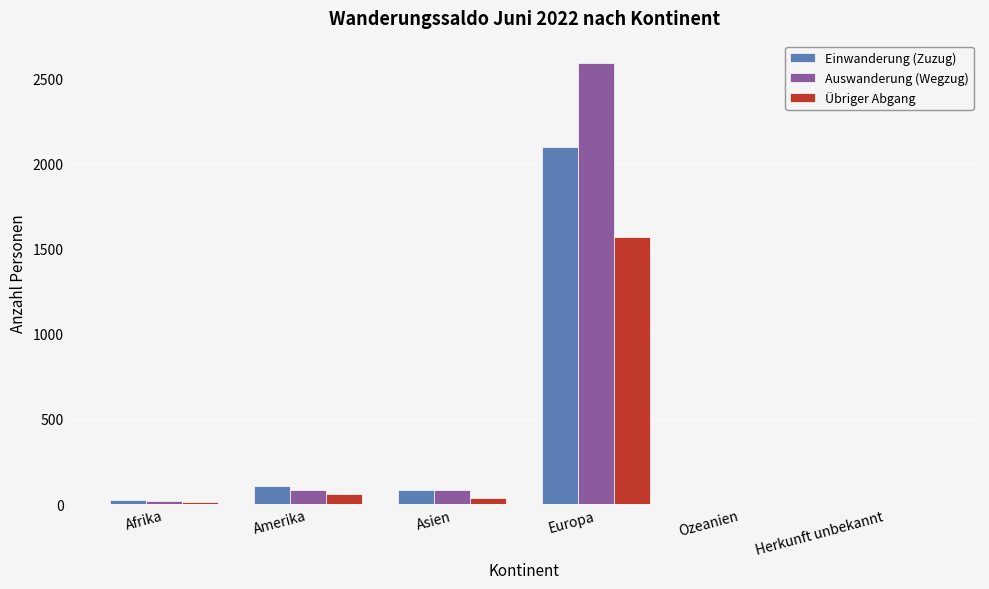

The Übriger Abgang series shows 61 at Amerika. True or false?

True